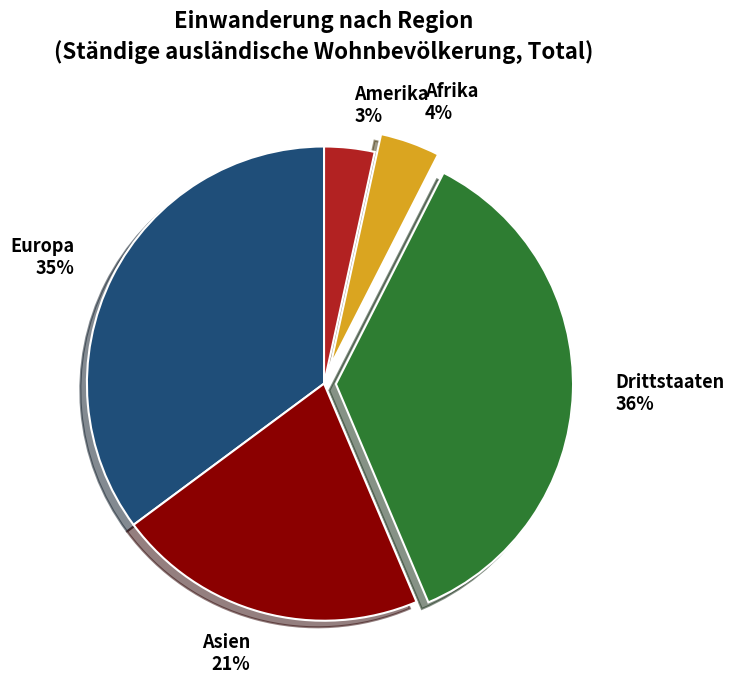

Between Amerika and Afrika, which is larger?

Afrika